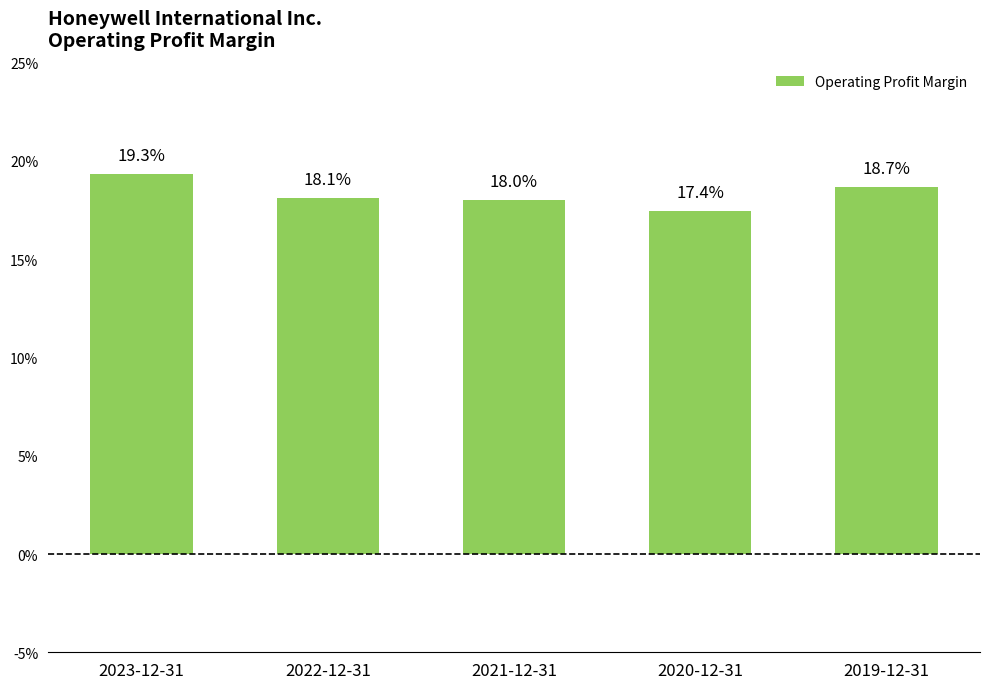

List the labels in order of value, largest first.

2023-12-31, 2019-12-31, 2022-12-31, 2021-12-31, 2020-12-31